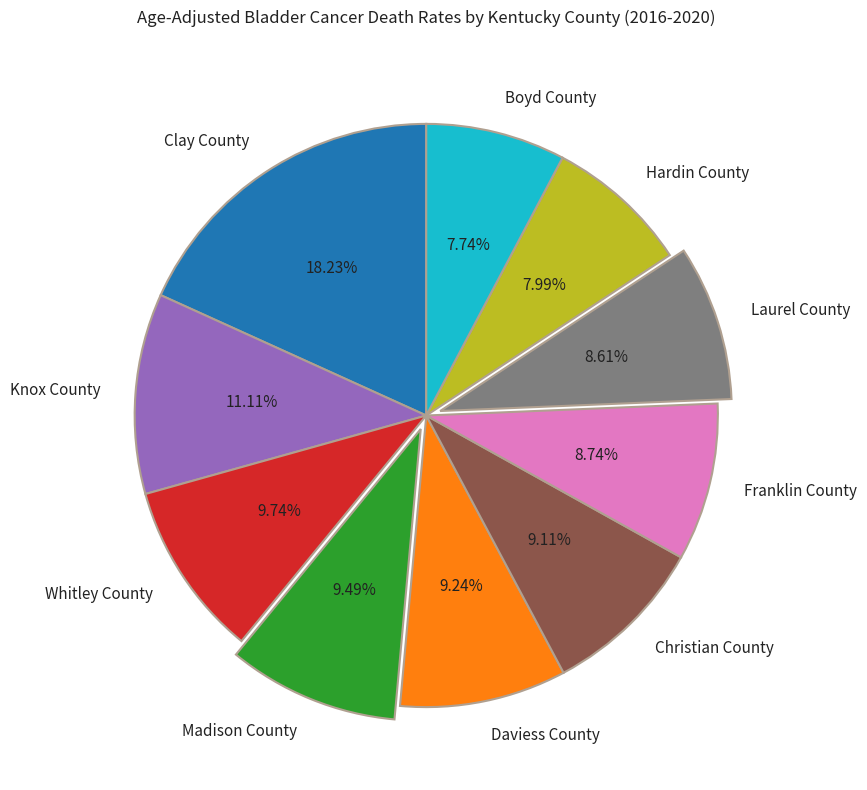

Is it true that Whitley County is 19% of the pie?

False